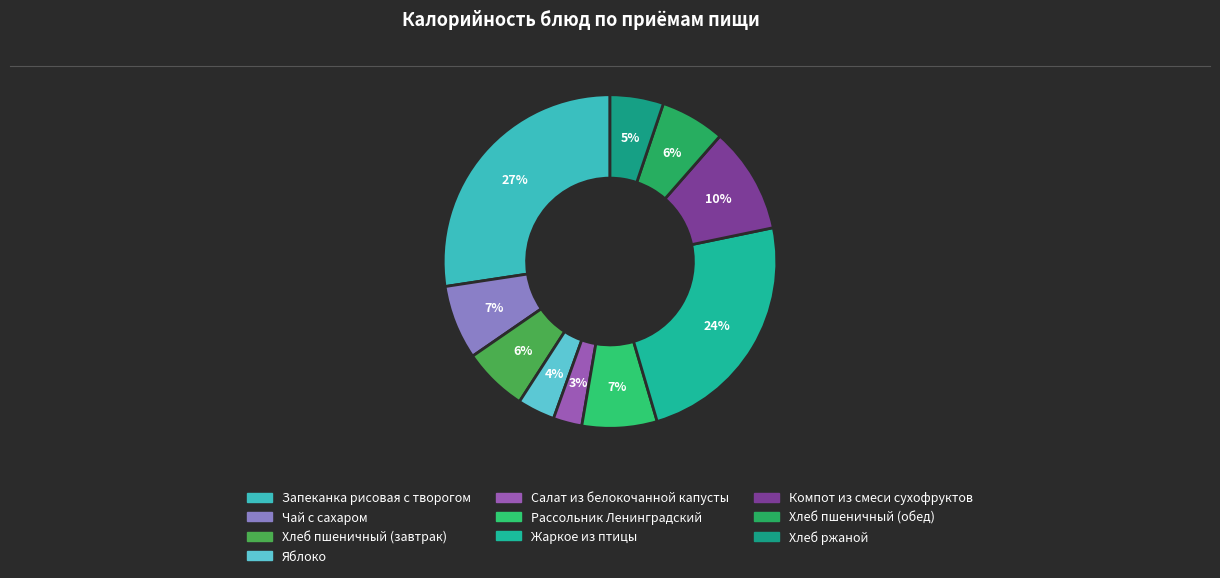

Does Запеканка рисовая с творогом account for over 50% of the chart?

No